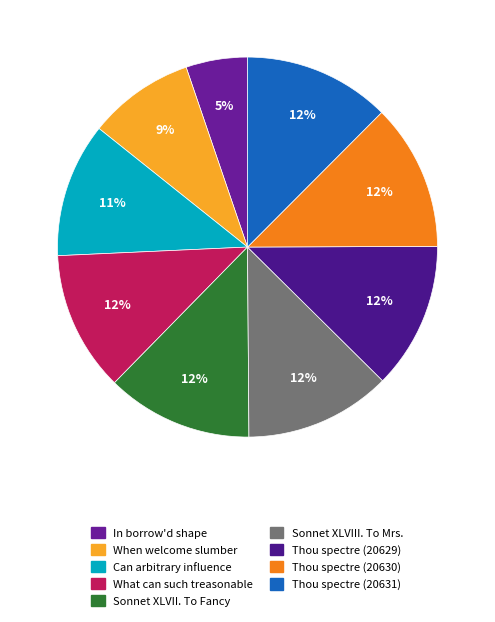

Count the number of slices in the pie.

9